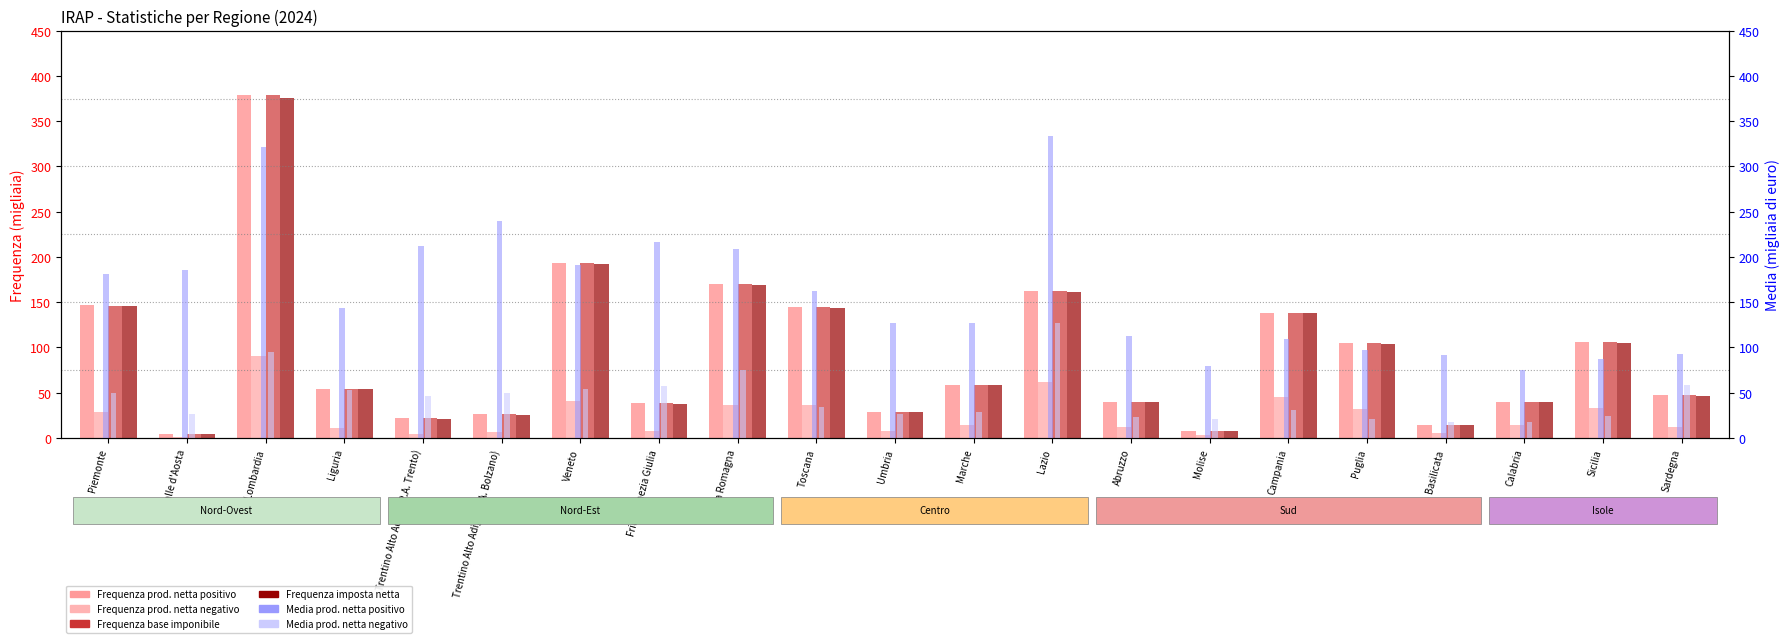

Which category has the highest value in the Frequenza prod. netta positivo series?

Lombardia